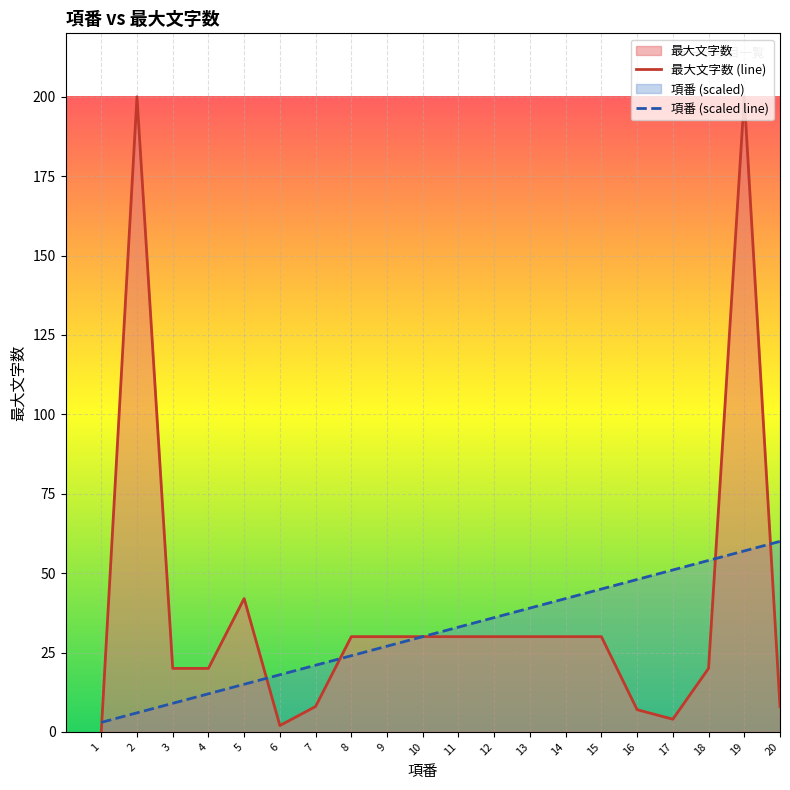

How many lines are shown in the chart?

2